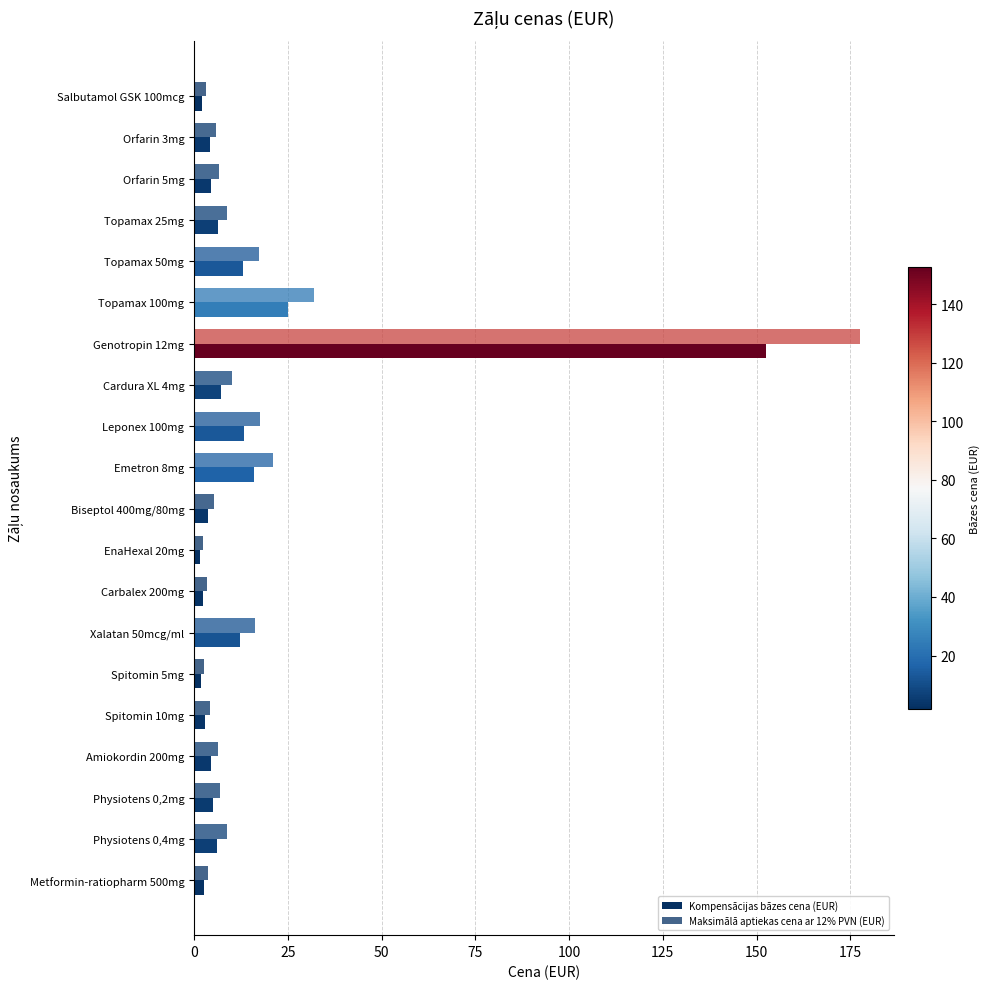

Count the number of categories in the chart.

20